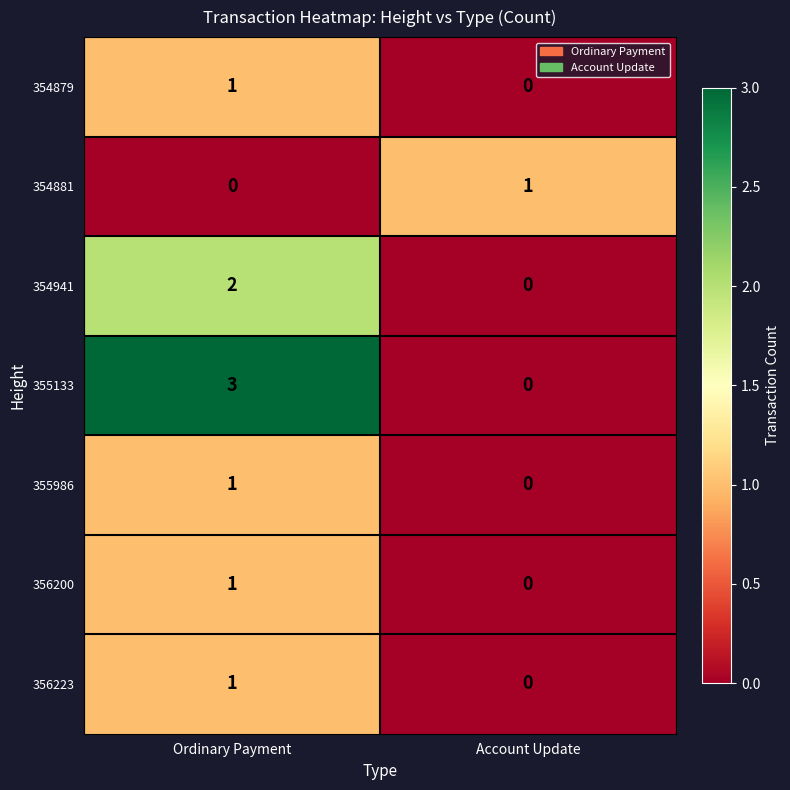

What is the difference between the 355133 values at Account Update and Ordinary Payment?

3